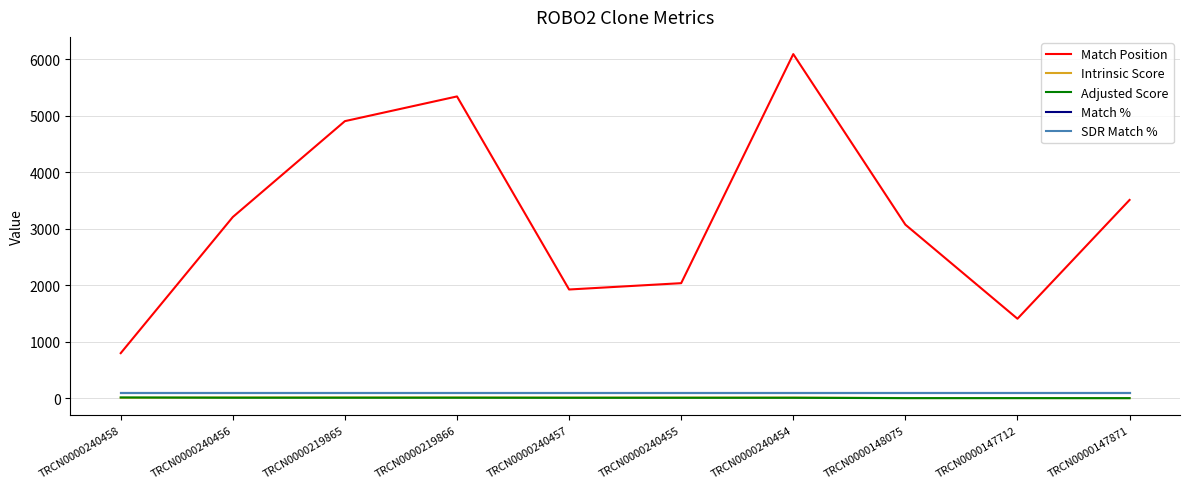

What position from the right is TRCN0000240455?

5